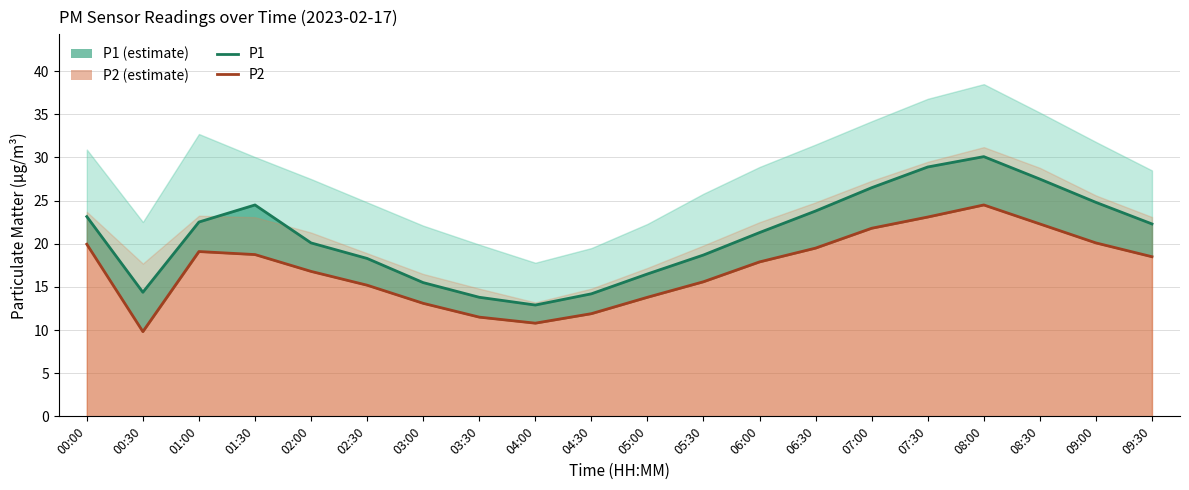

What is the difference between the highest and lowest values at 07:30?

5.8